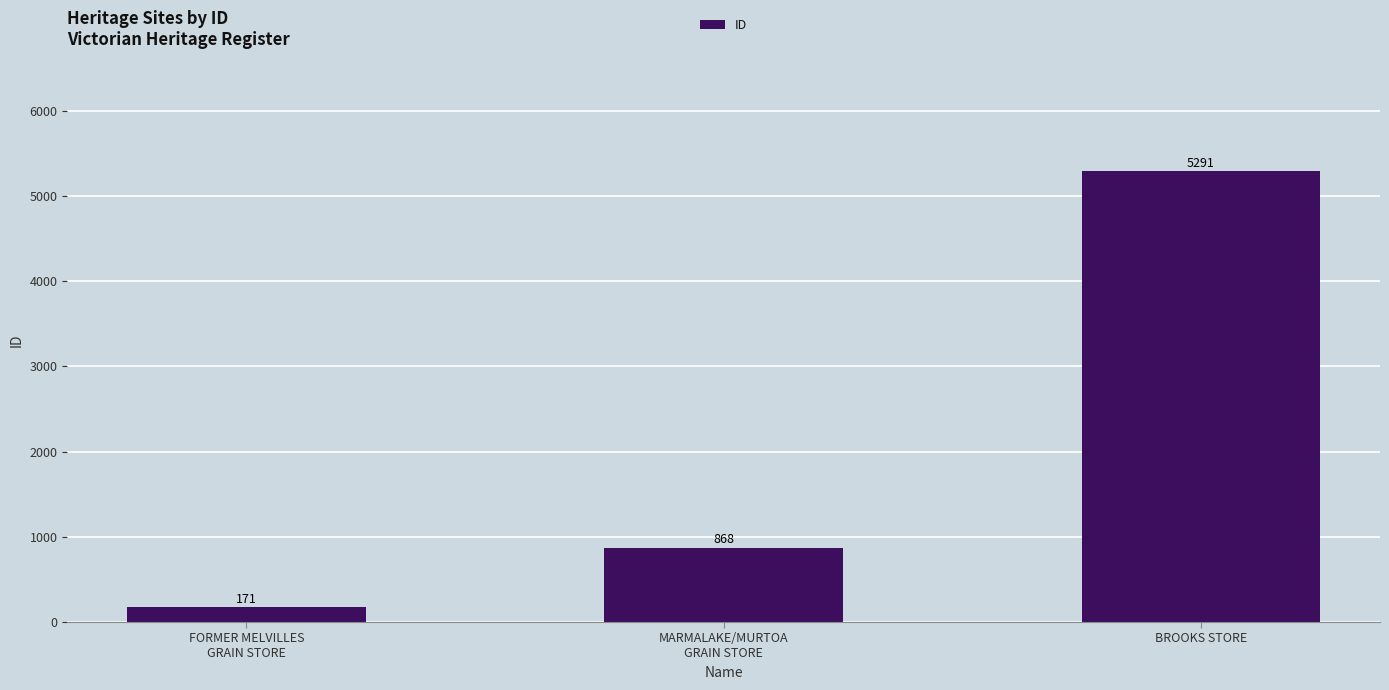

How many series are shown in this chart?

1